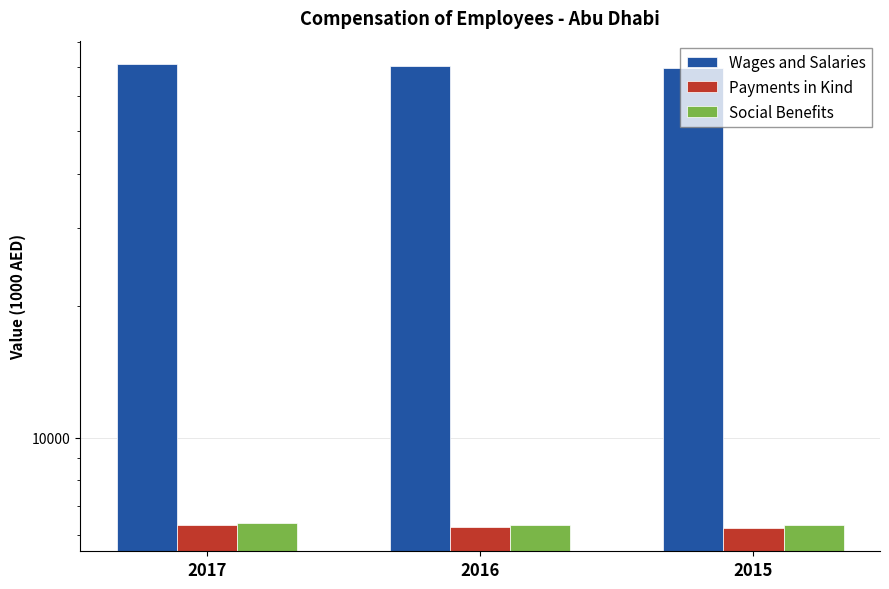

Reading right to left, list all the values displayed in this chart.

Wages and Salaries: 2015=69759	2016=70387	2017=71159
Payments in Kind: 2015=6227	2016=6260	2017=6329
Social Benefits: 2015=6324	2016=6324	2017=6394